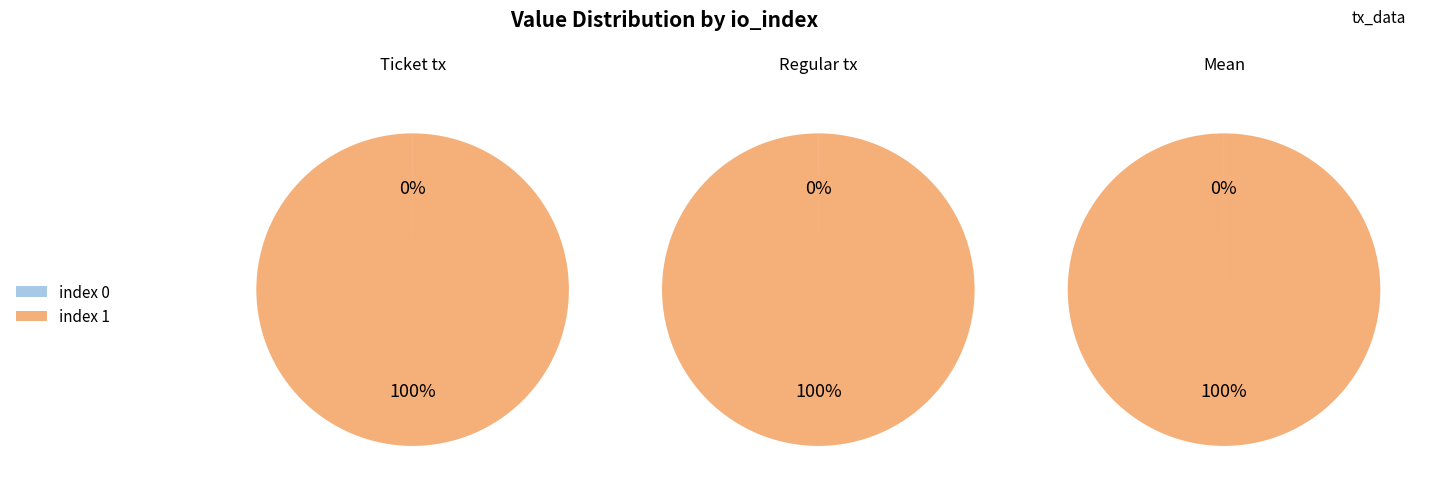

To the nearest percent, what is the average slice percentage?

50%